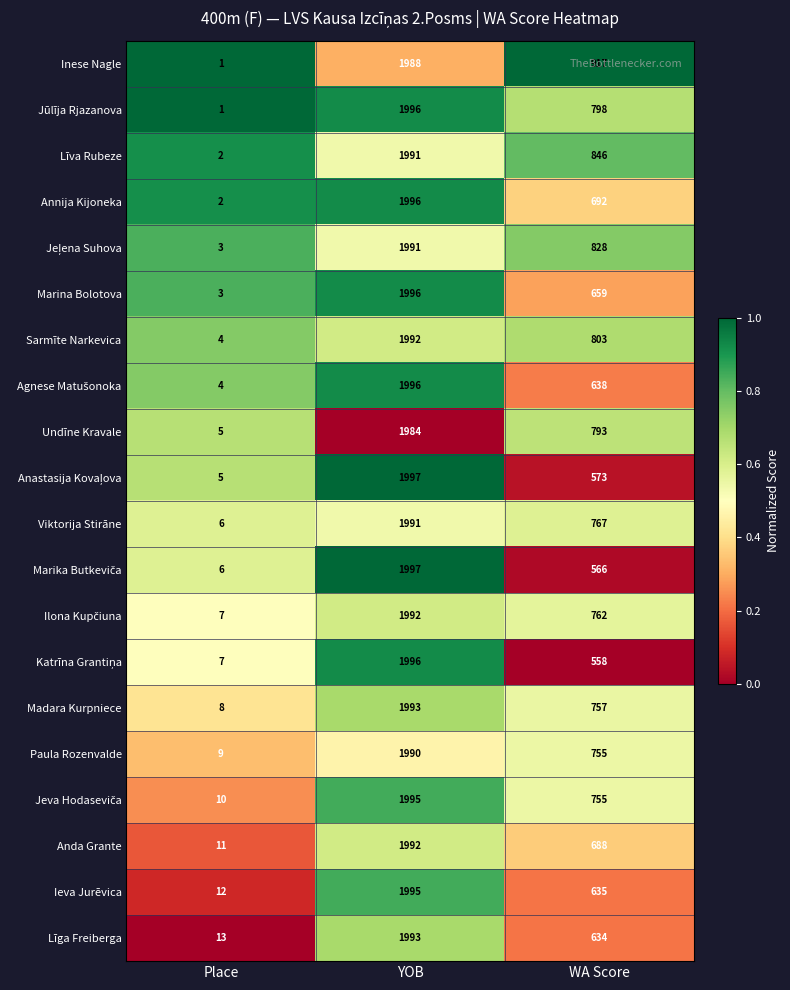

What is the spread (max minus min) of values at Place?

12